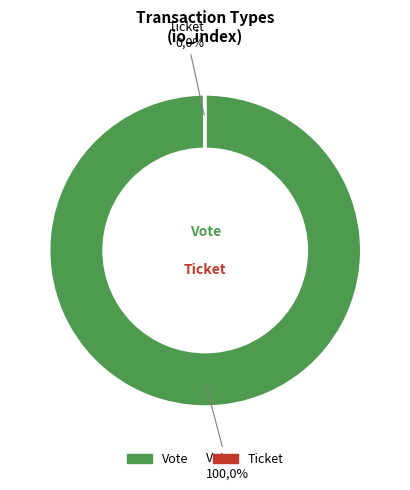

True or false: Ticket accounts for 0% of the total.

True